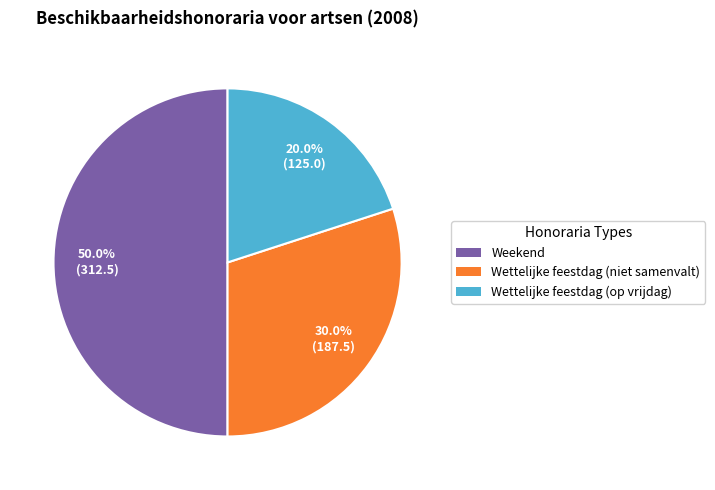

What percentage is the Wettelijke feestdag (niet samenvalt) slice, to the nearest percent?

30%